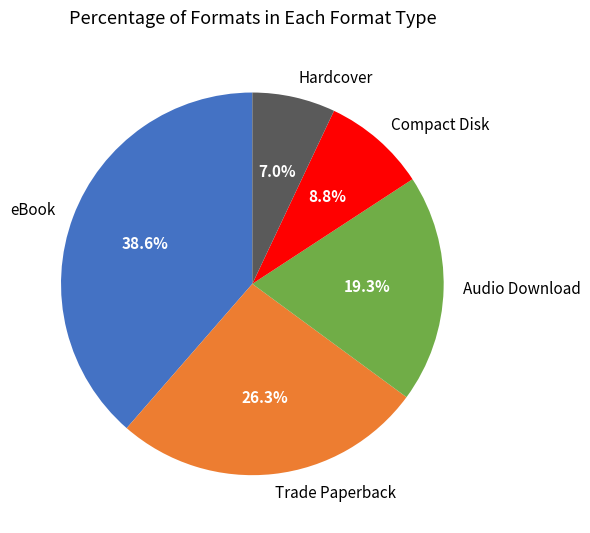

Count the number of slices in the pie.

5